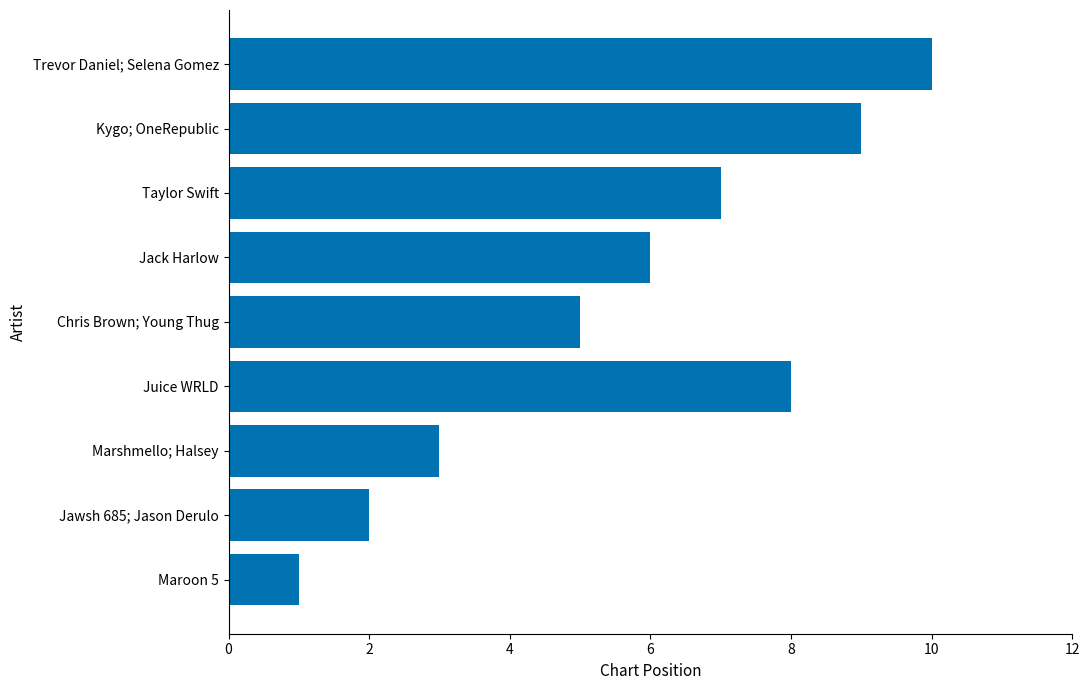

What is the difference between the maximum and minimum values?

9